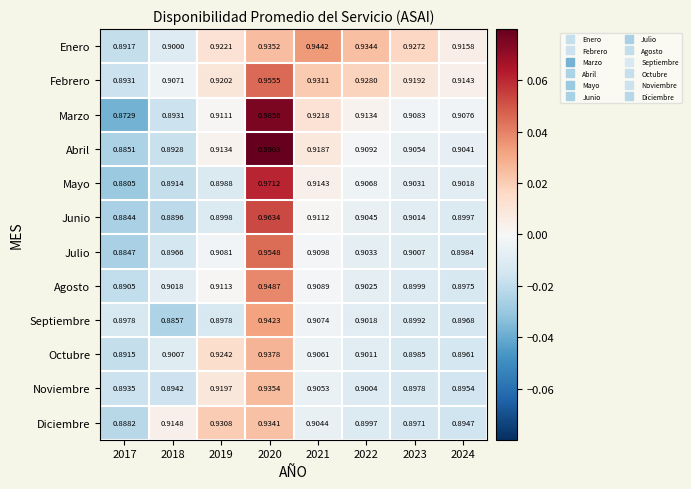

Is the value of Octubre at 2018 greater than the value of Enero at 2017?

Yes